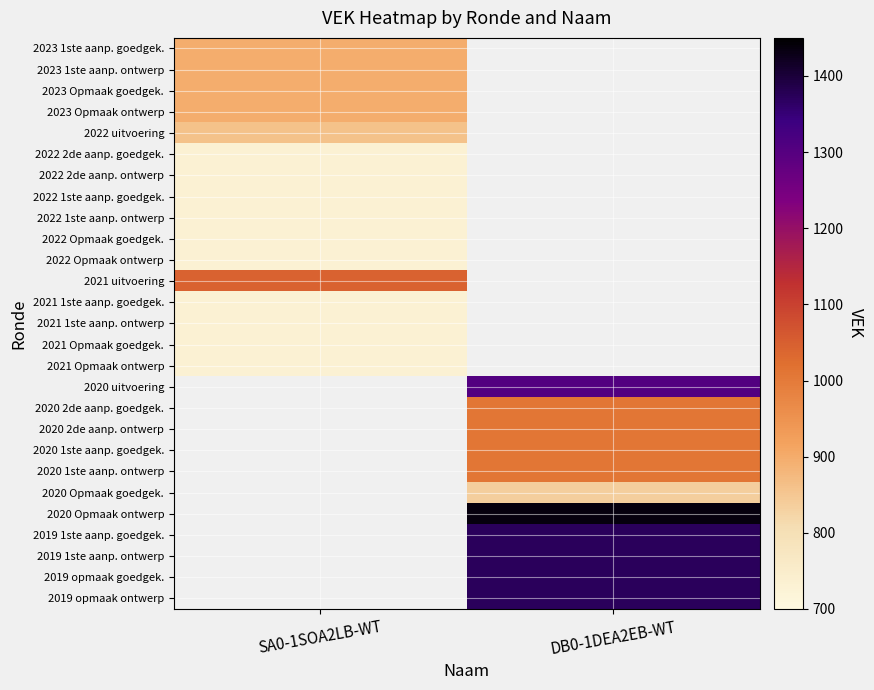

Rank the categories by 2021 1ste aanp. goedgek. value from highest to lowest.

SA0-1SOA2LB-WT, DB0-1DEA2EB-WT